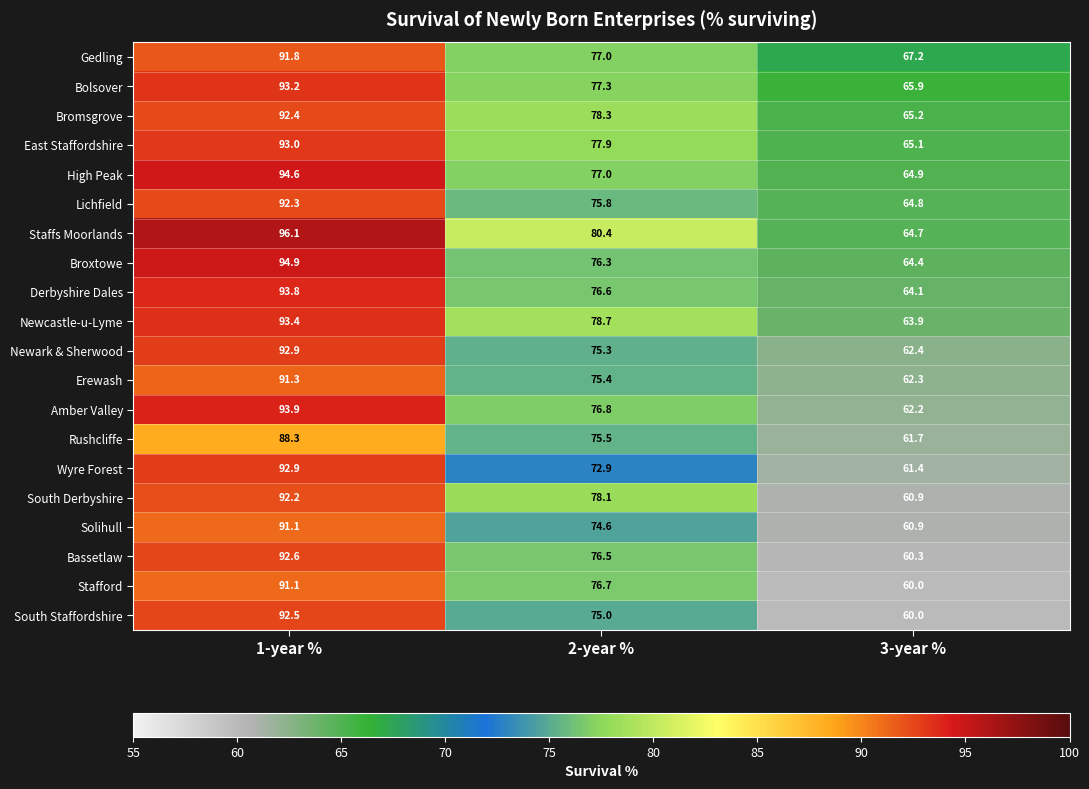

Between 1-year % and 3-year %, which series saw the biggest shift?

South Staffordshire